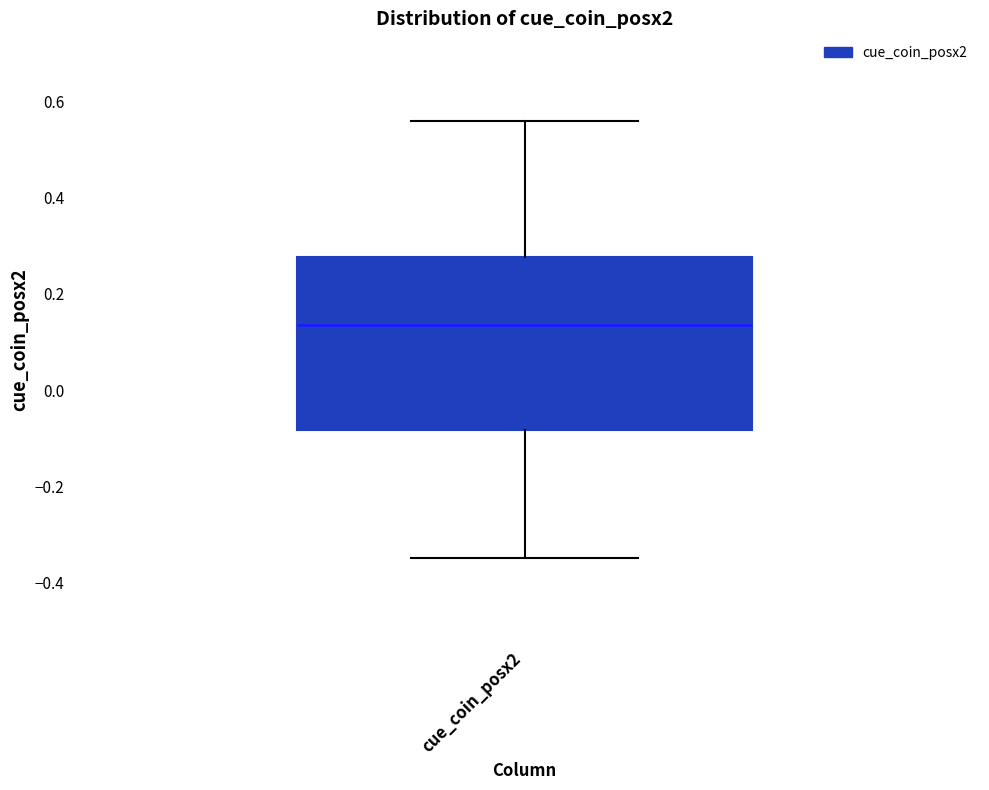

Read this box plot against the y-axis: the position of the median line, the range covered by the box, and the ends of both whiskers. The values are not printed on the chart, so give them approximately, as read against the axis.

median 0.14, box -0.08 to 0.28, whiskers -0.34 to 0.56